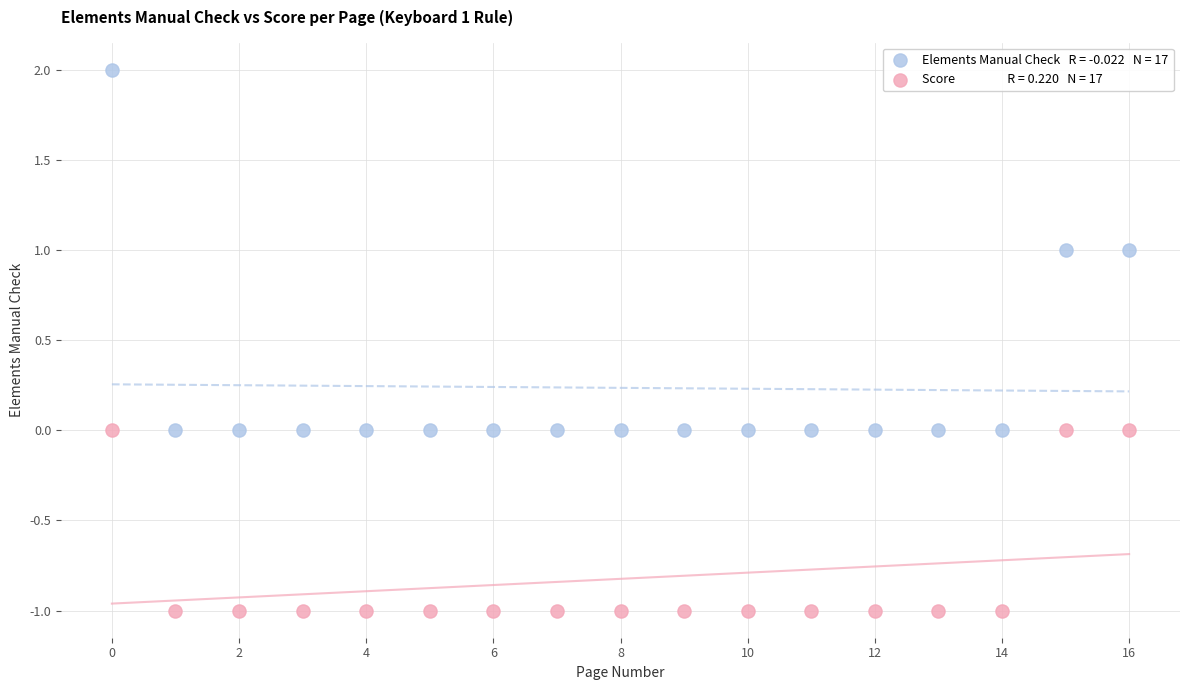

Across all data points, what is the range of Y values (max minus min)?

3